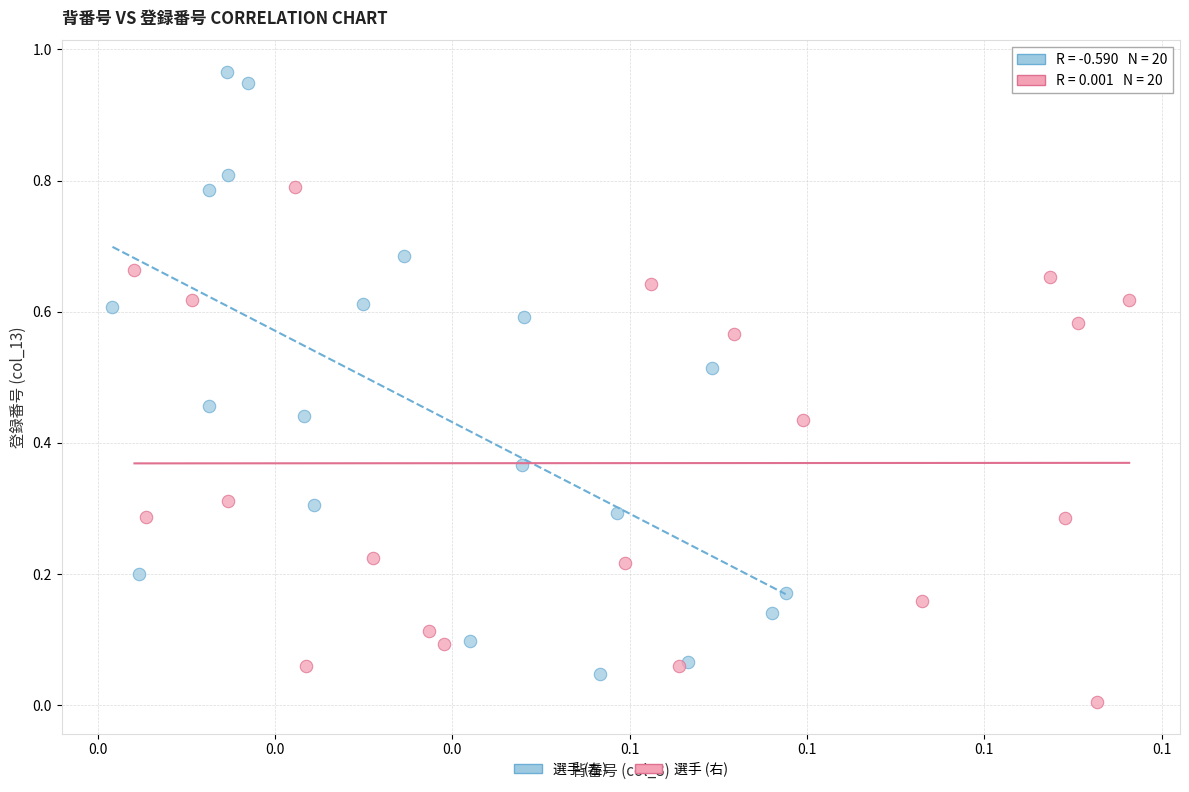

Which series contains the highest Y value?

選手 (左)